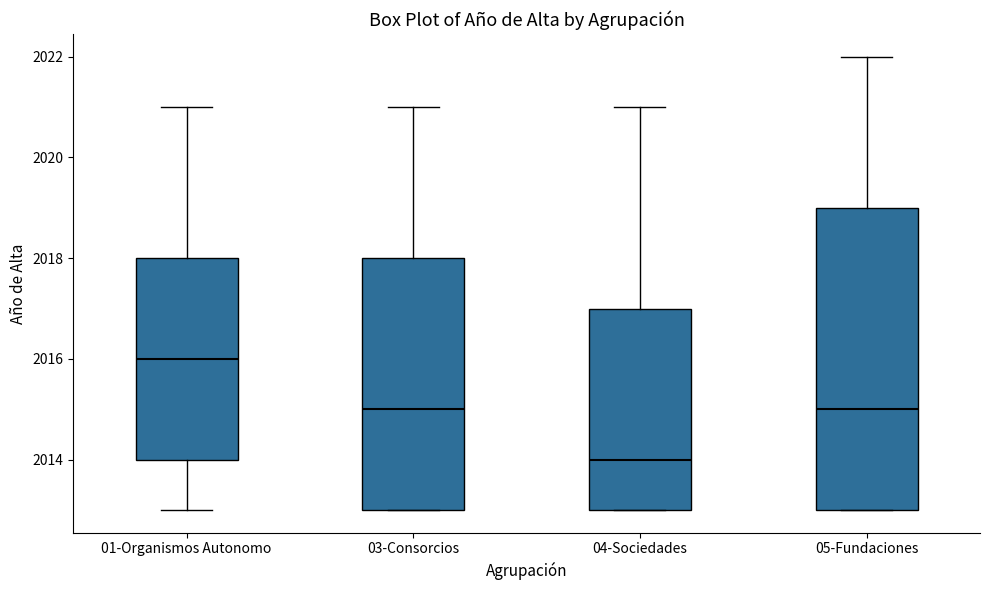

Reading left to right, read every box against the y-axis: the position of its median line, the range the box covers, and the ends of its whiskers. The values are not printed on the chart, so give them approximately, as read against the axis.

01-Organismos Autonomo: median 2016, box 2014 to 2018, whiskers 2013 to 2021
03-Consorcios: median 2015, box 2013 to 2018, whiskers 2013 to 2021
04-Sociedades: median 2014, box 2013 to 2017, whiskers 2013 to 2021
05-Fundaciones: median 2015, box 2013 to 2019, whiskers 2013 to 2022